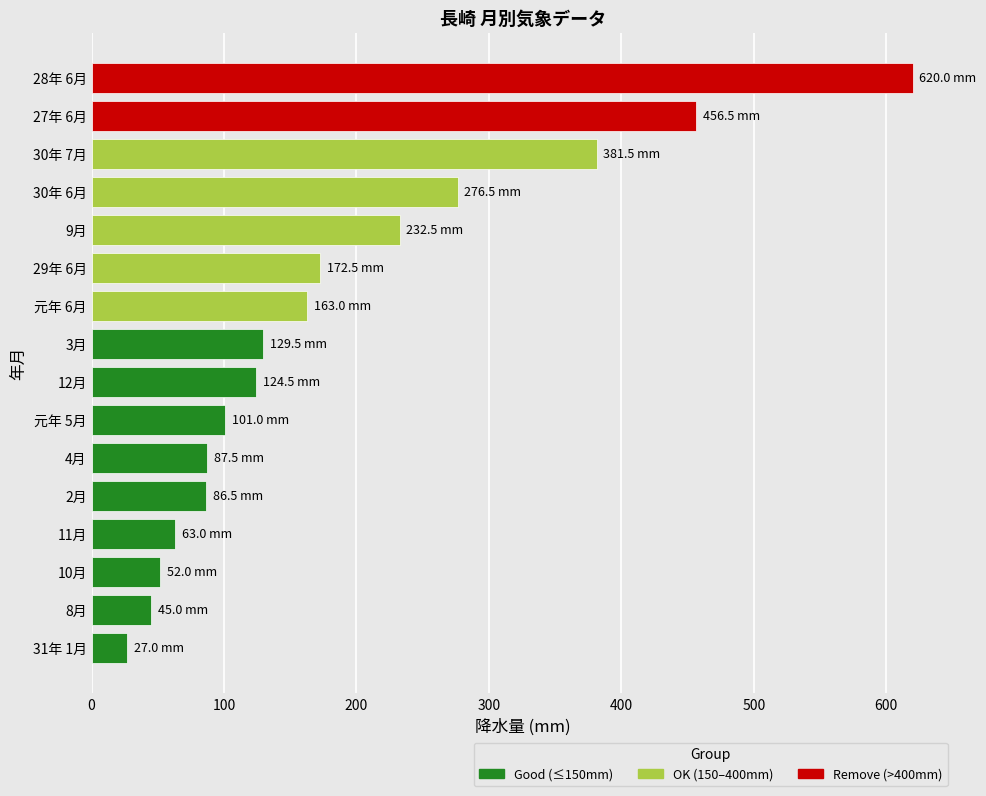

Read the value at 9月.

232.5